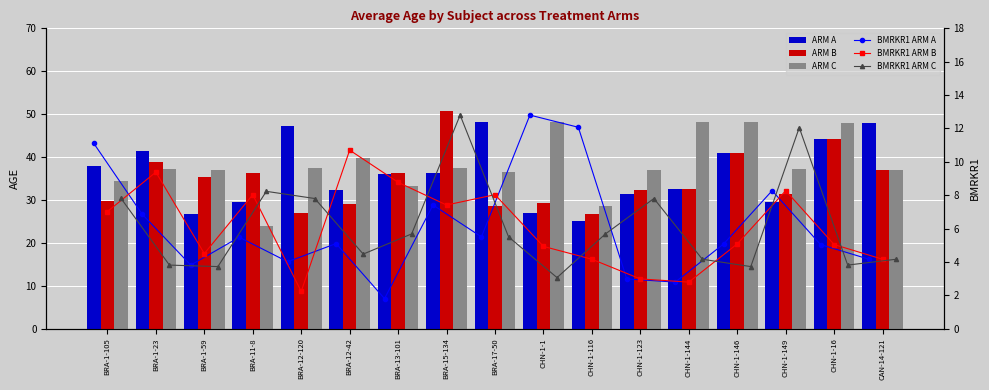

Reading right to left, transcribe all the data shown in this chart.

ARM A: 48.0	44.1	29.6	40.9	32.6	31.3	25.1	26.9	48.3	36.2	36.1	32.4	47.2	29.4	26.7	41.3	37.9
ARM B: 37.0	44.1	31.3	40.9	32.6	32.3	26.7	29.4	28.6	50.8	36.3	29.1	26.9	36.2	35.4	38.9	29.8
ARM C: 36.9	48.0	37.2	48.2	48.3	37.0	28.6	48.2	36.4	37.4	33.4	39.8	37.4	23.9	37.0	37.2	34.5
BMRKR1 ARM A: 4.2	5.0	8.3	5.1	2.8	3.0	12.1	12.8	5.5	7.4	1.8	5.1	4.0	5.5	3.8	6.8	11.1
BMRKR1 ARM B: 4.2	5.0	8.3	5.1	2.8	3.0	4.2	4.9	8.0	7.4	8.8	10.7	2.2	8.0	4.5	9.4	7.0
BMRKR1 ARM C: 4.2	3.8	12.1	3.7	4.2	7.8	5.7	3.1	5.5	12.8	5.7	4.5	7.8	8.2	3.7	3.8	7.8